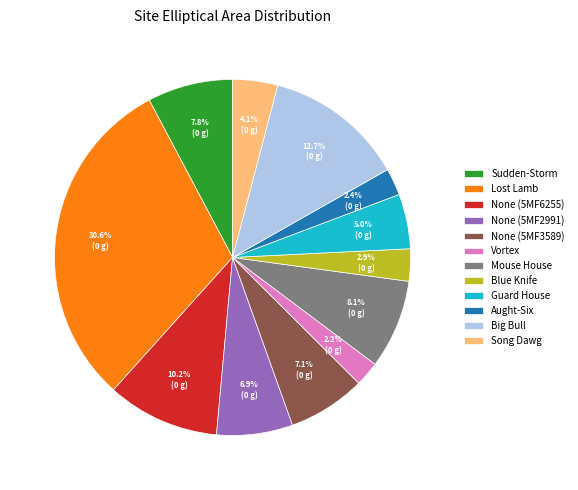

Which has a higher value, Sudden-Storm or Guard House?

Sudden-Storm